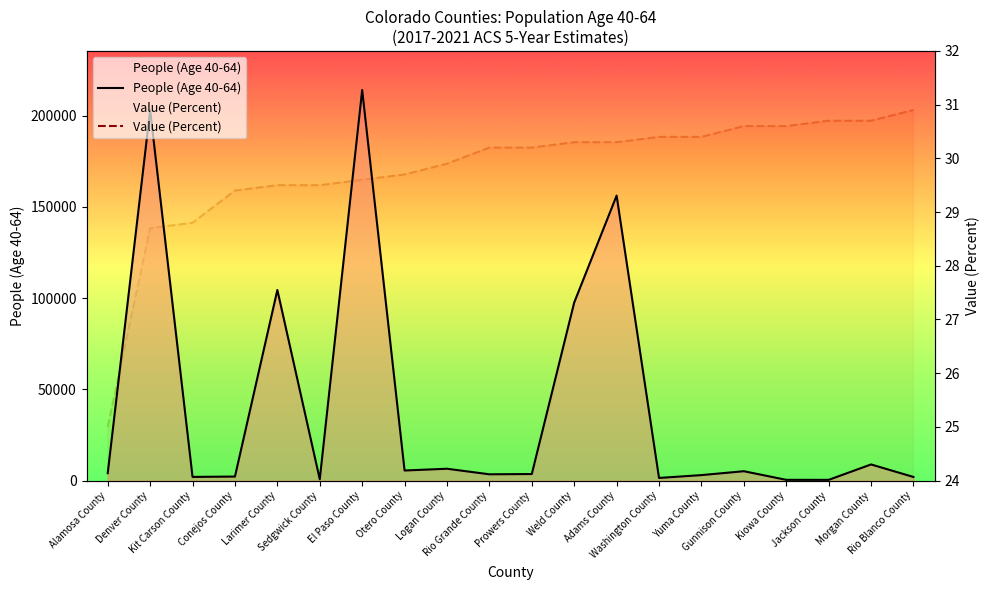

Between Weld County and Rio Blanco County, which is larger?

Weld County